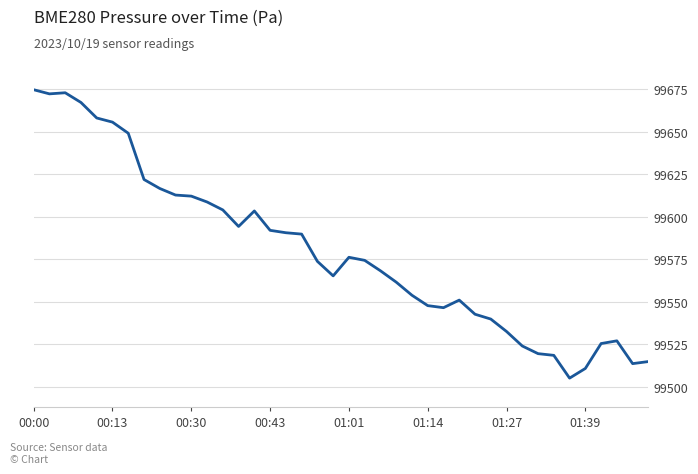

What is the minimum value shown in the chart?

99505.2